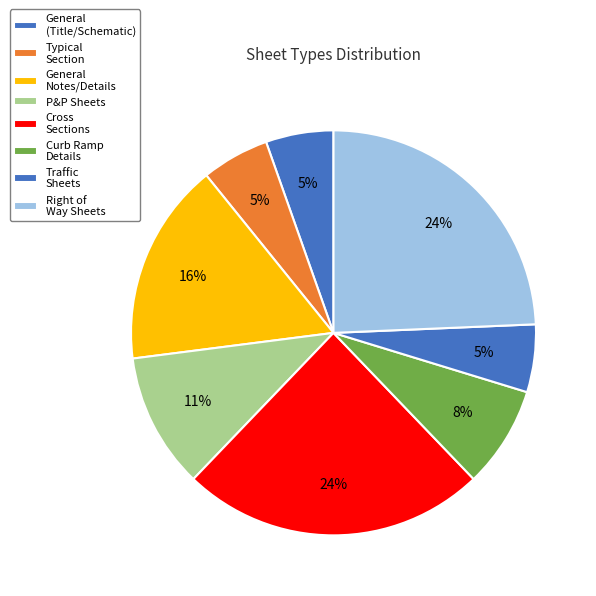

How many segments does this pie chart have?

8